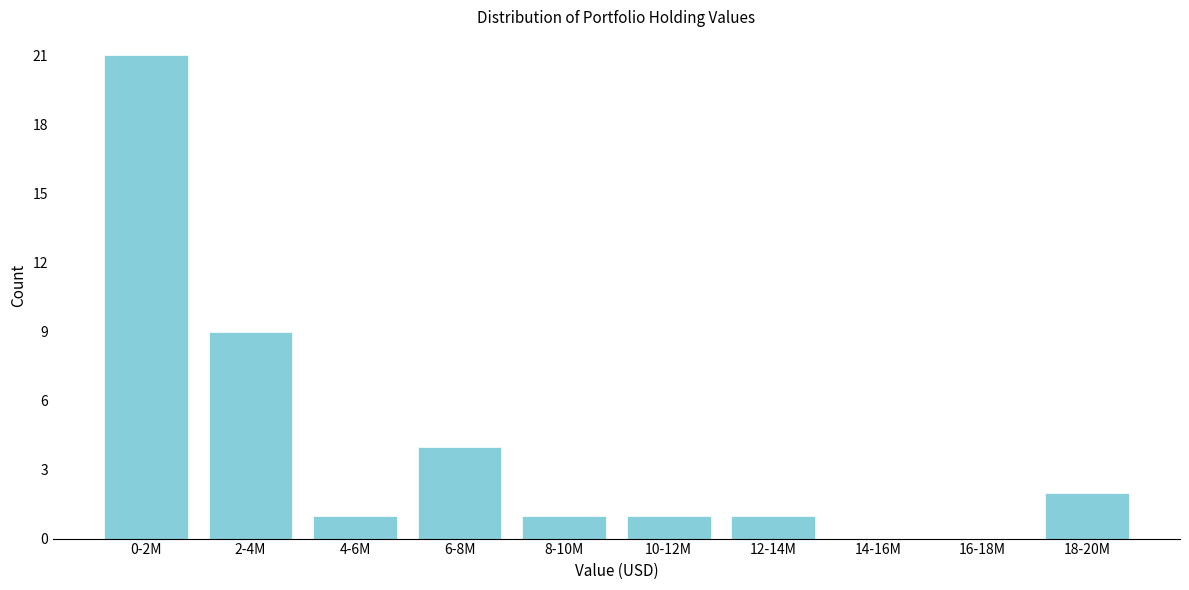

Reading left to right, extract all data points from this chart.

0-2M=21	2-4M=9	4-6M=1	6-8M=4	8-10M=1	10-12M=1	12-14M=1	14-16M=0	16-18M=0	18-20M=2